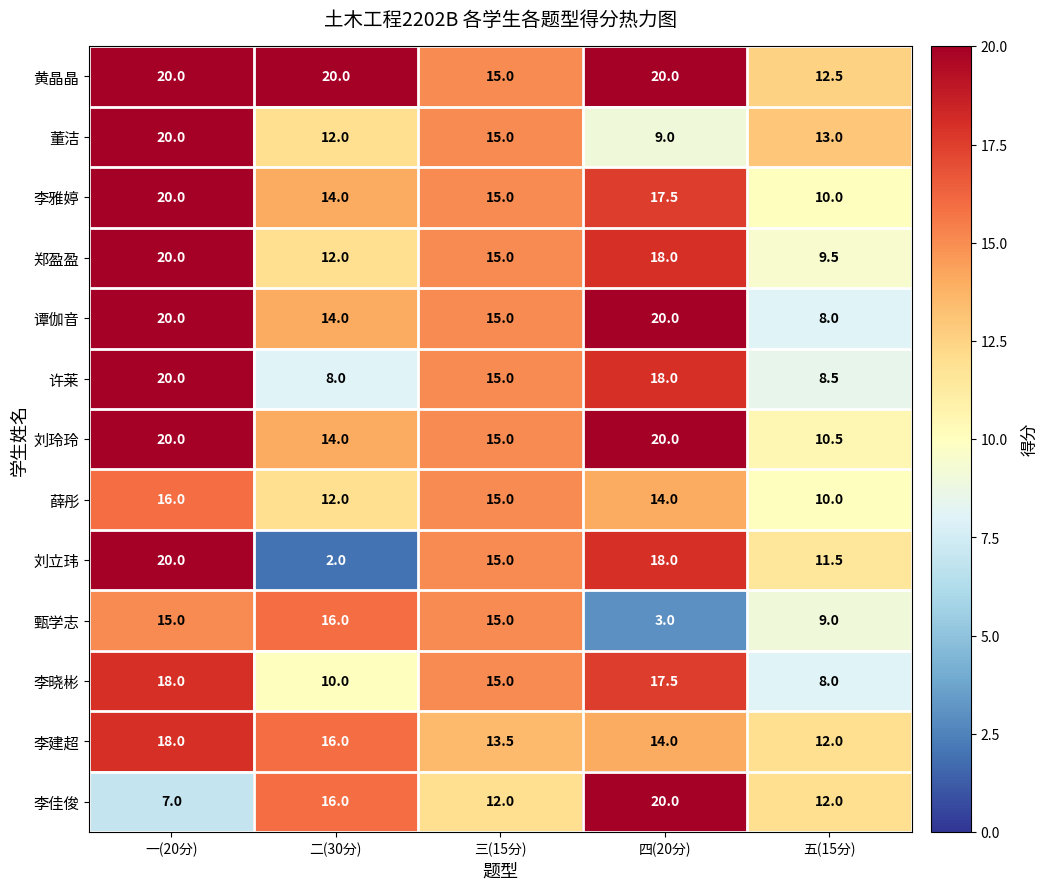

At which label is 刘立玮 closest to 11?

五(15分)